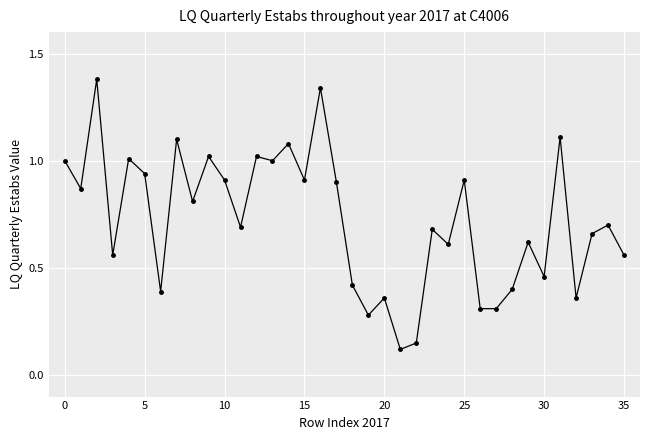

True or false: the data has more than 2 interior local peaks.

True